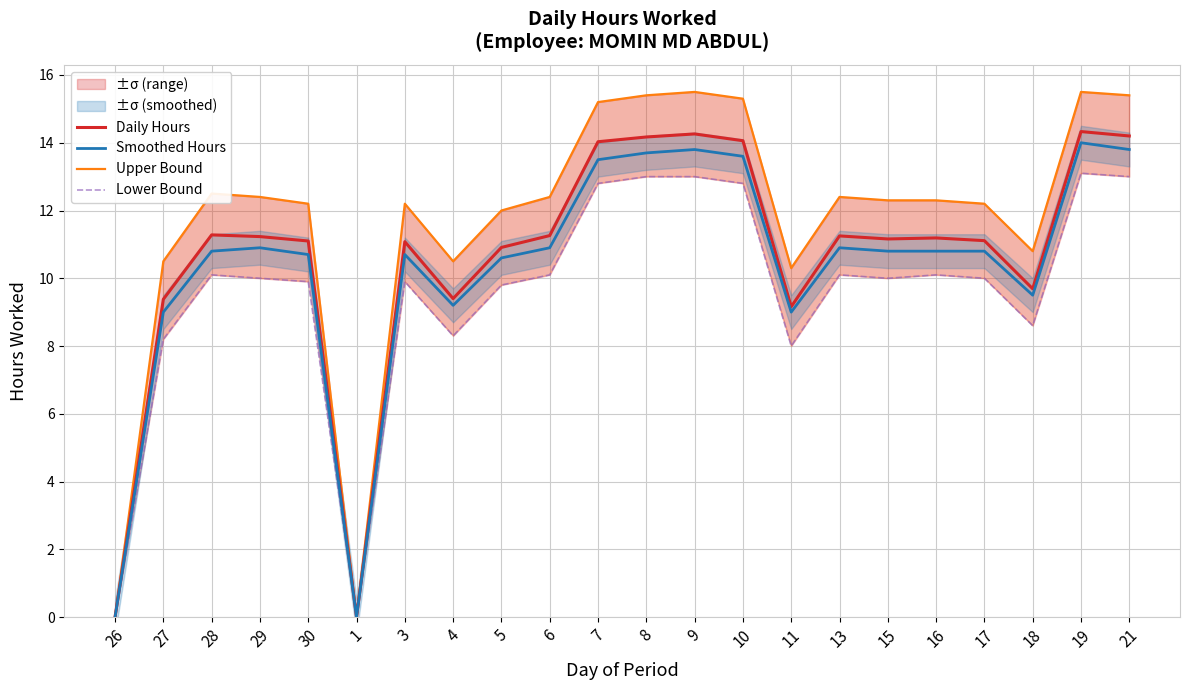

What is the sum of all Upper Bound values?

257.3